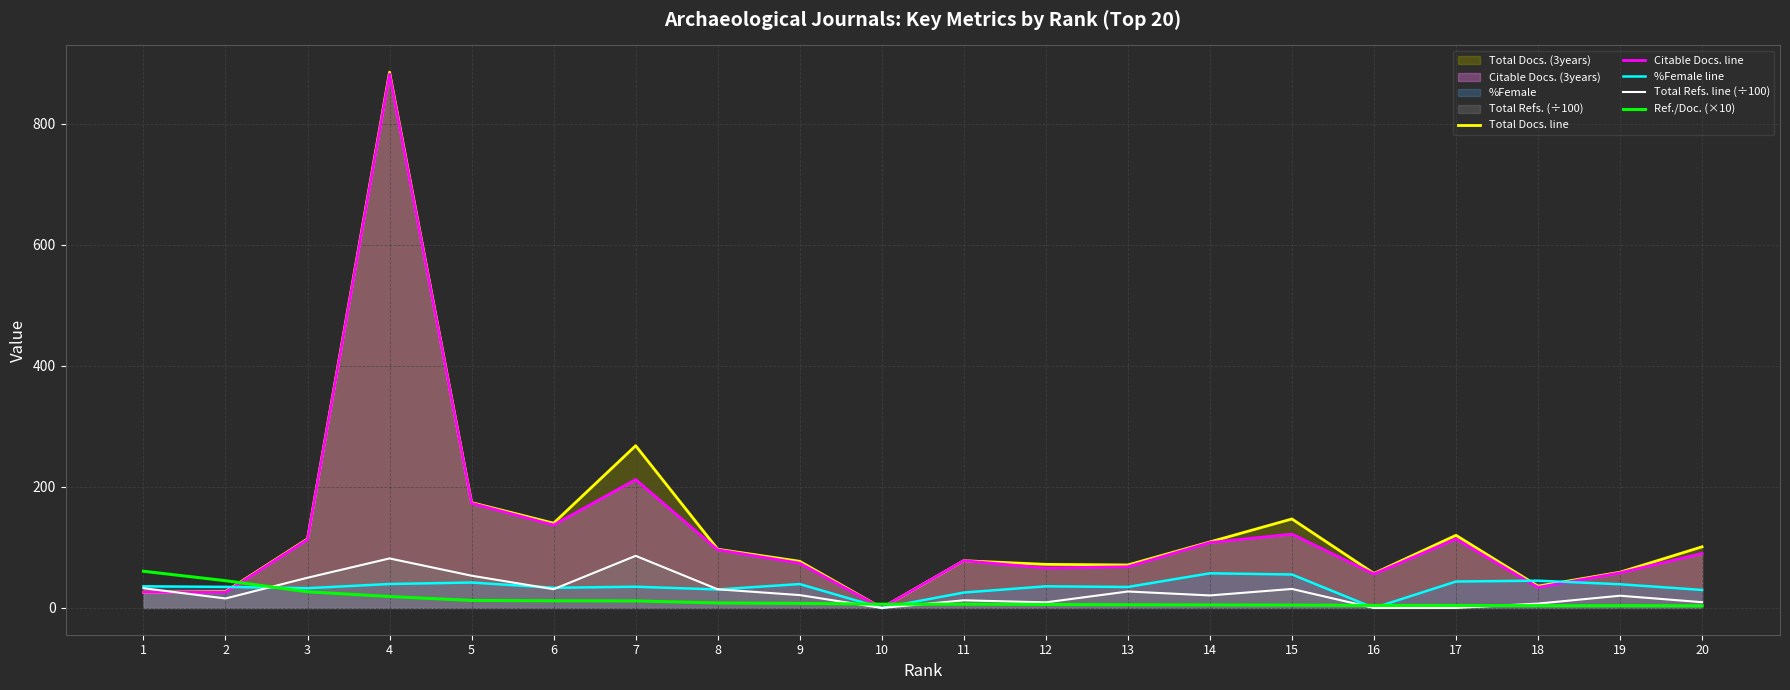

How many intersections are there between Citable Docs. line and Total Refs. line (÷100)?

1